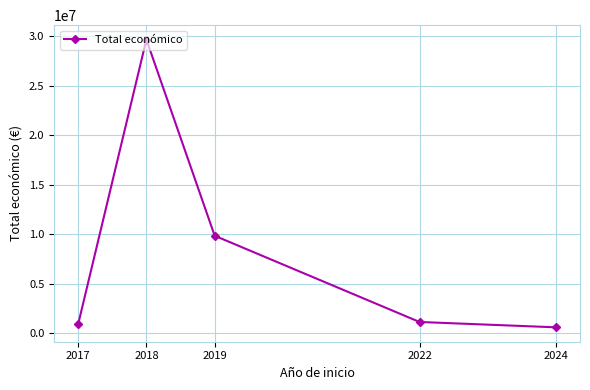

What is the value of the 2nd point from the left?

29677870